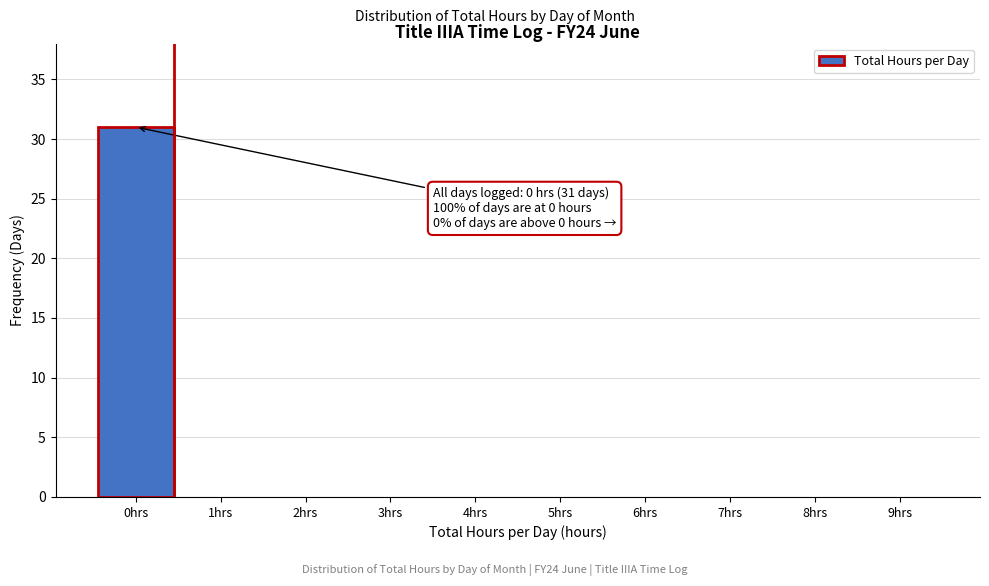

Reading left to right, what are all the values shown in this chart?

0hrs=31	1hrs=0	2hrs=0	3hrs=0	4hrs=0	5hrs=0	6hrs=0	7hrs=0	8hrs=0	9hrs=0